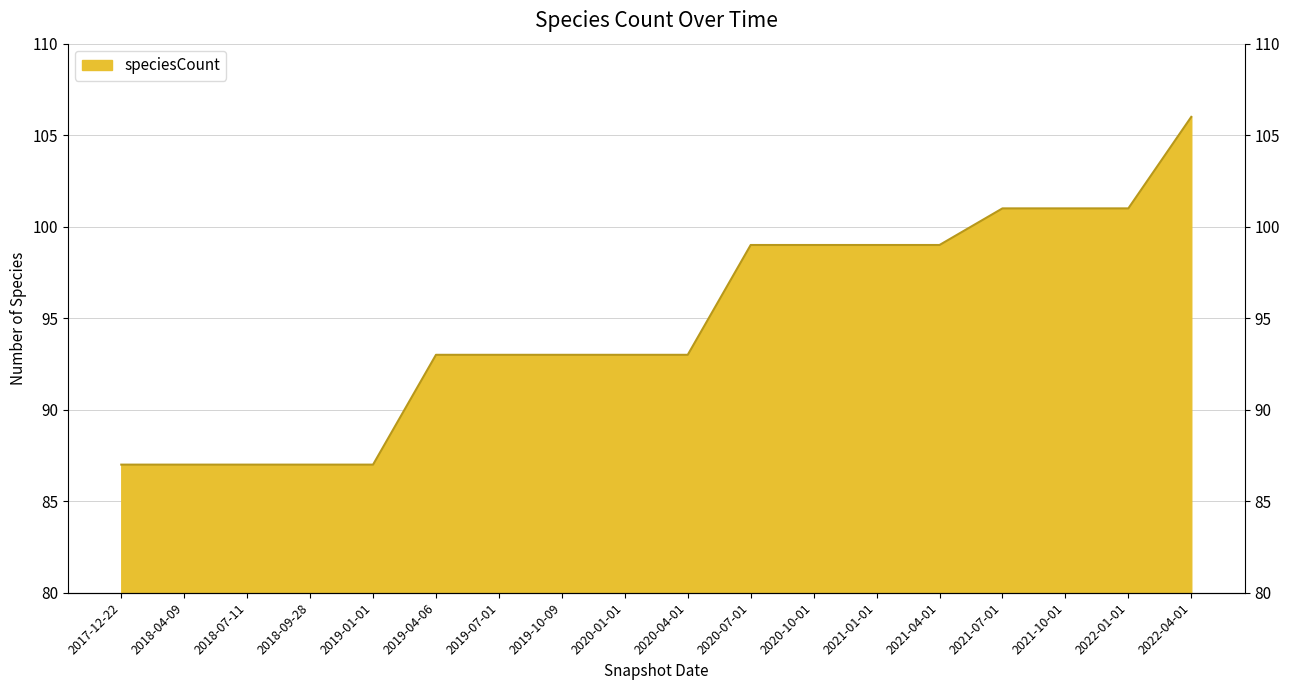

What is the ratio of the value at 2019-01-01 to the value at 2018-04-09?

1.0